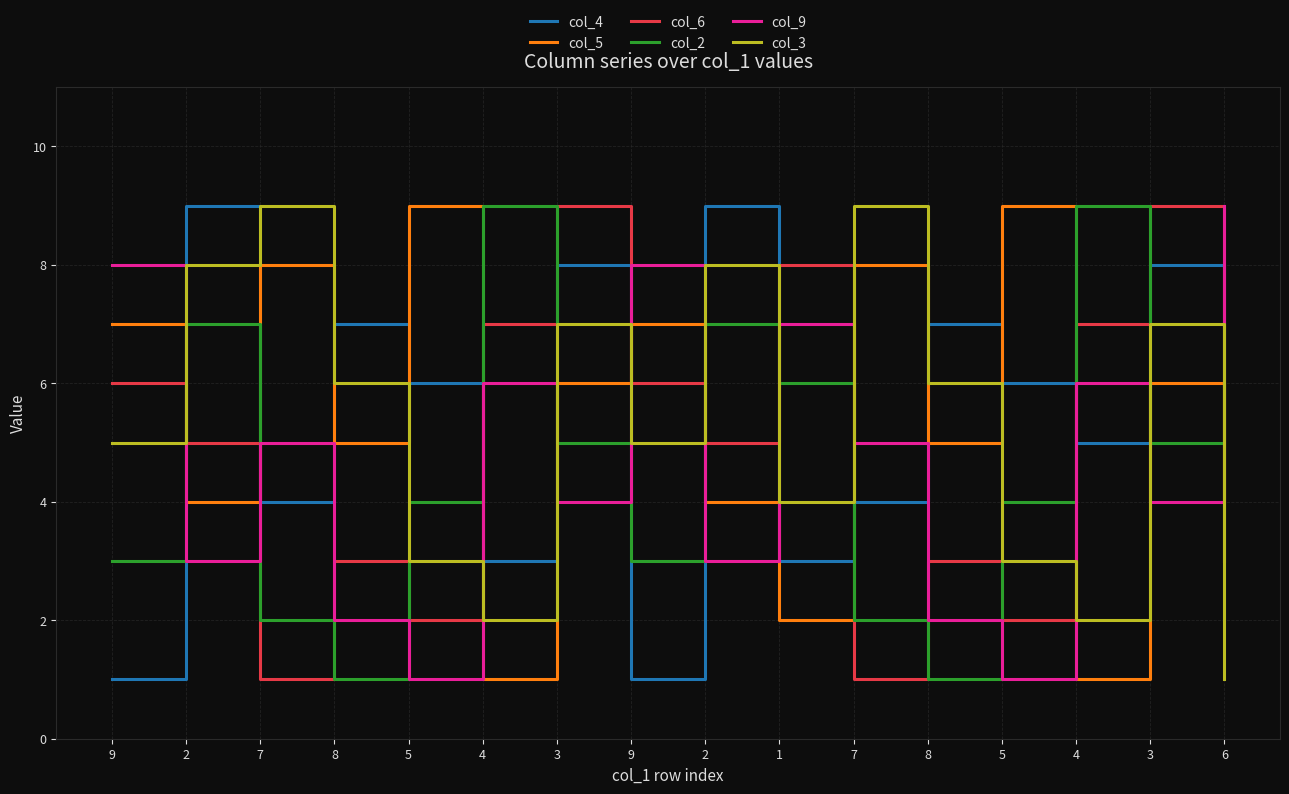

Rank the categories by col_3 value from highest to lowest.

7, 7, 2, 2, 3, 3, 8, 8, 9, 9, 1, 5, 5, 4, 4, 6